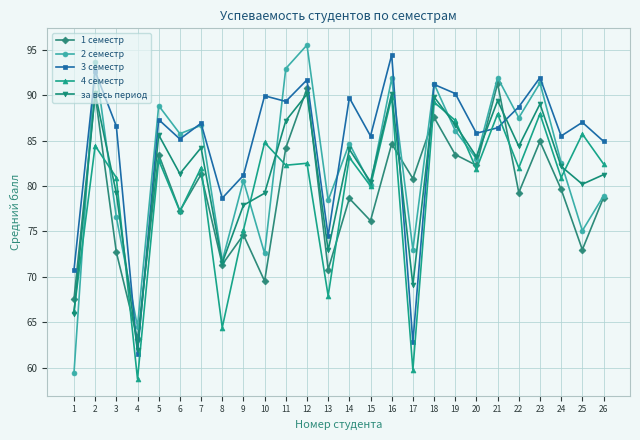

The 1 семестр series shows 81.3 at 7. True or false?

True